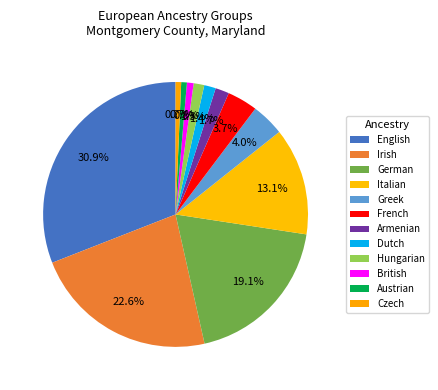

To the nearest percent, what is the difference between the largest and smallest slice percentages?

30%